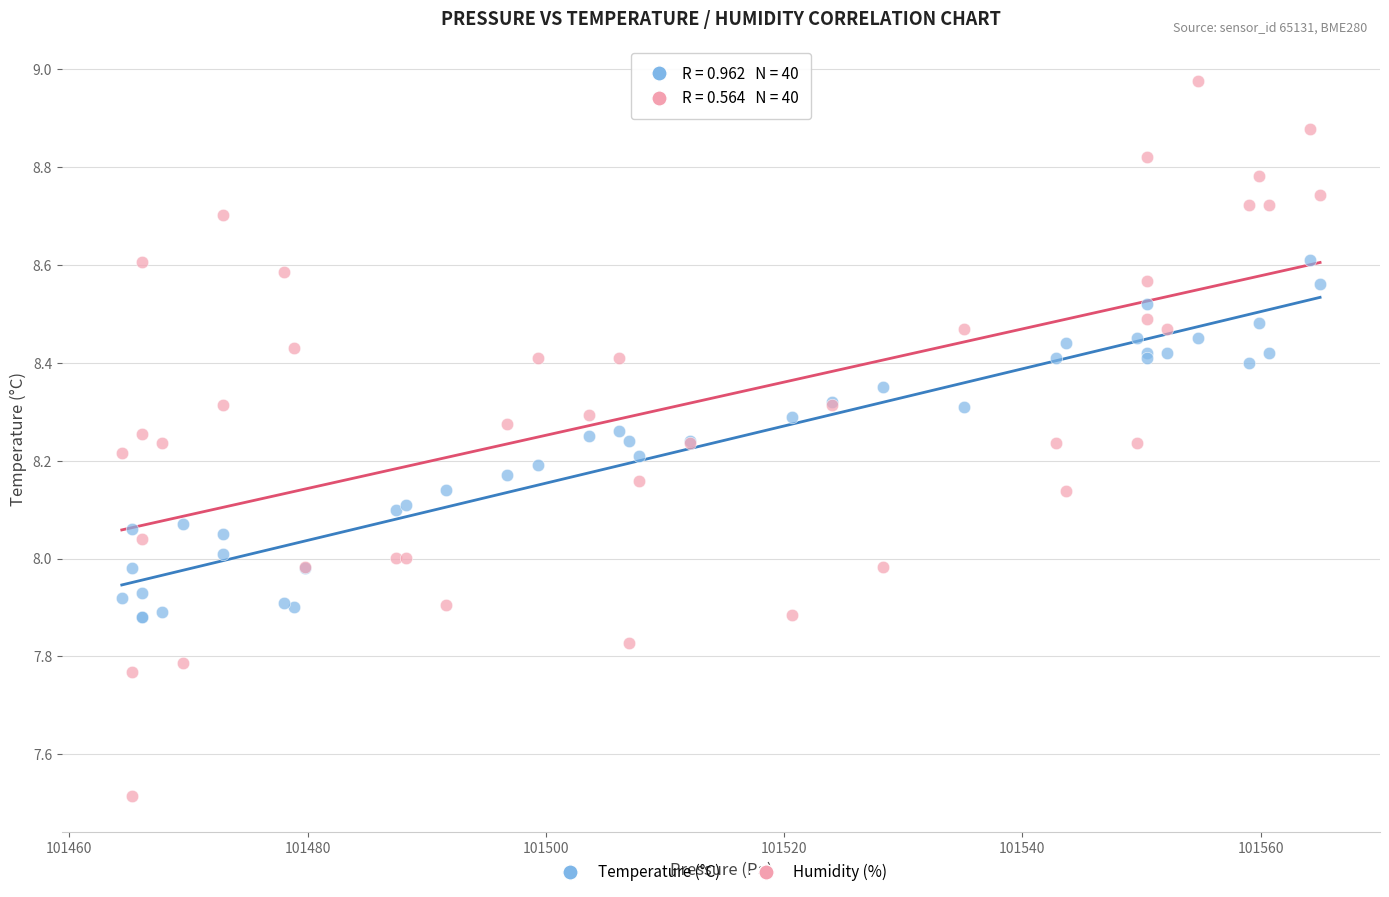

Which series contains the highest Y value?

Humidity (%)